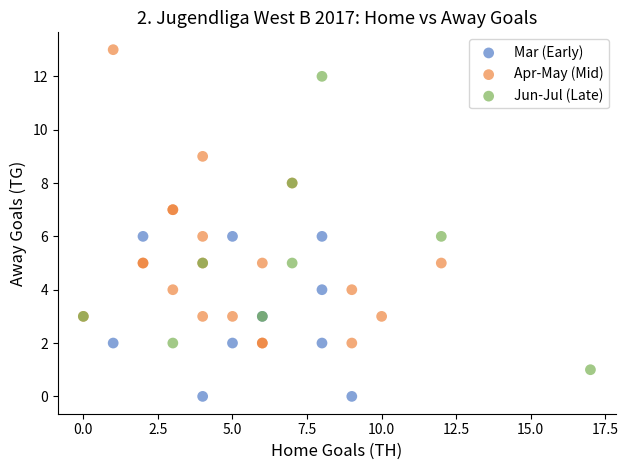

Which series reaches the minimum Y coordinate?

Mar (Early)